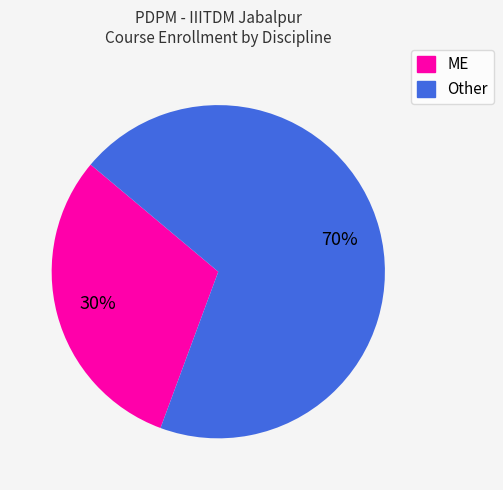

Is ME the majority of the pie?

No